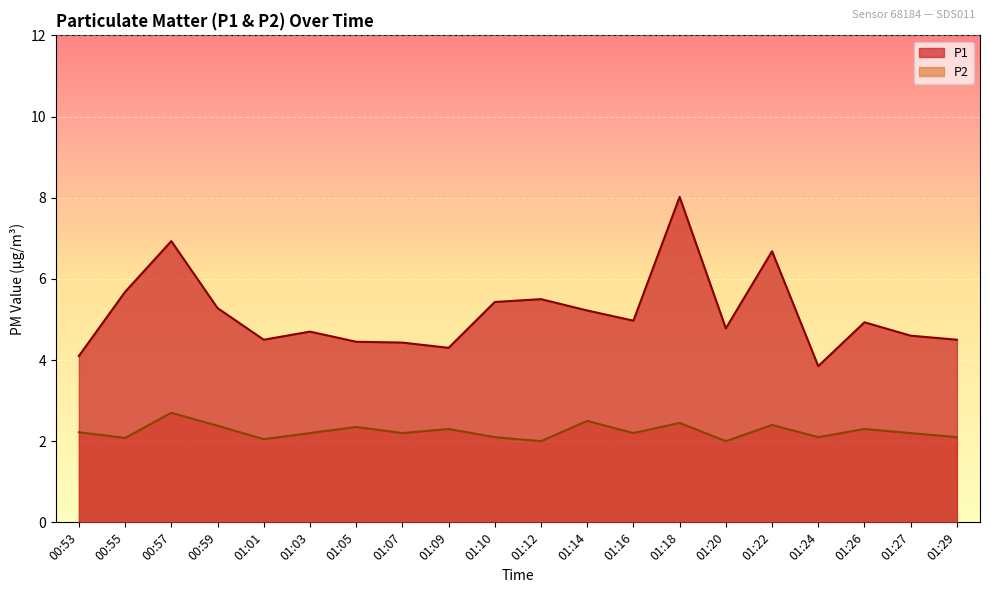

Where does the P1 series first go above 4?

00:53